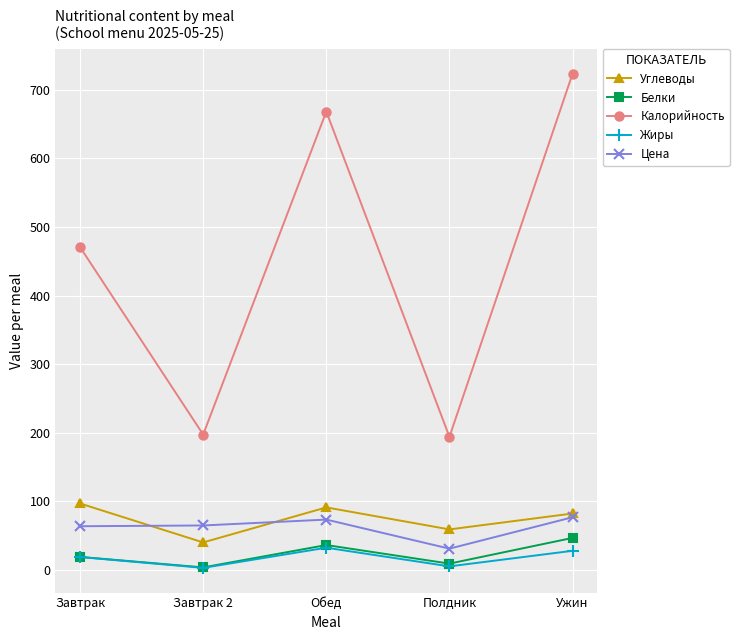

True or false: Жиры and Цена cross at least once.

False